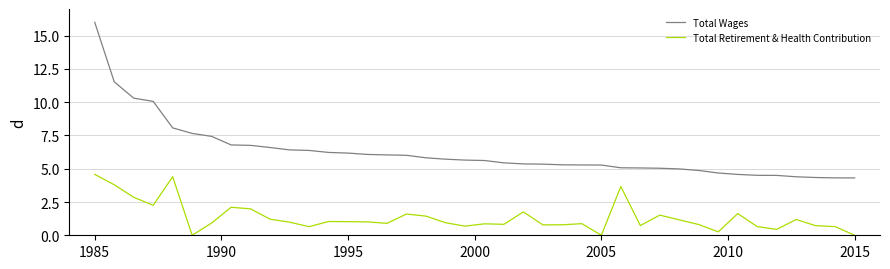

Which series has the largest total across all categories?

Total Wages